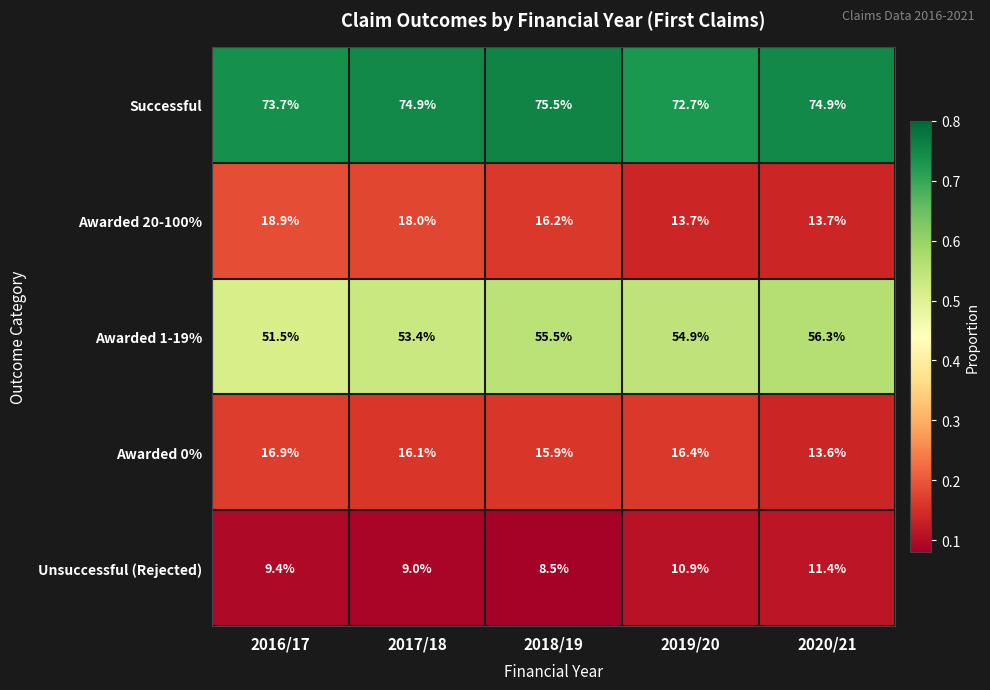

List the series in order of their peak value, highest first.

Successful, Awarded 1-19%, Awarded 20-100%, Awarded 0%, Unsuccessful (Rejected)